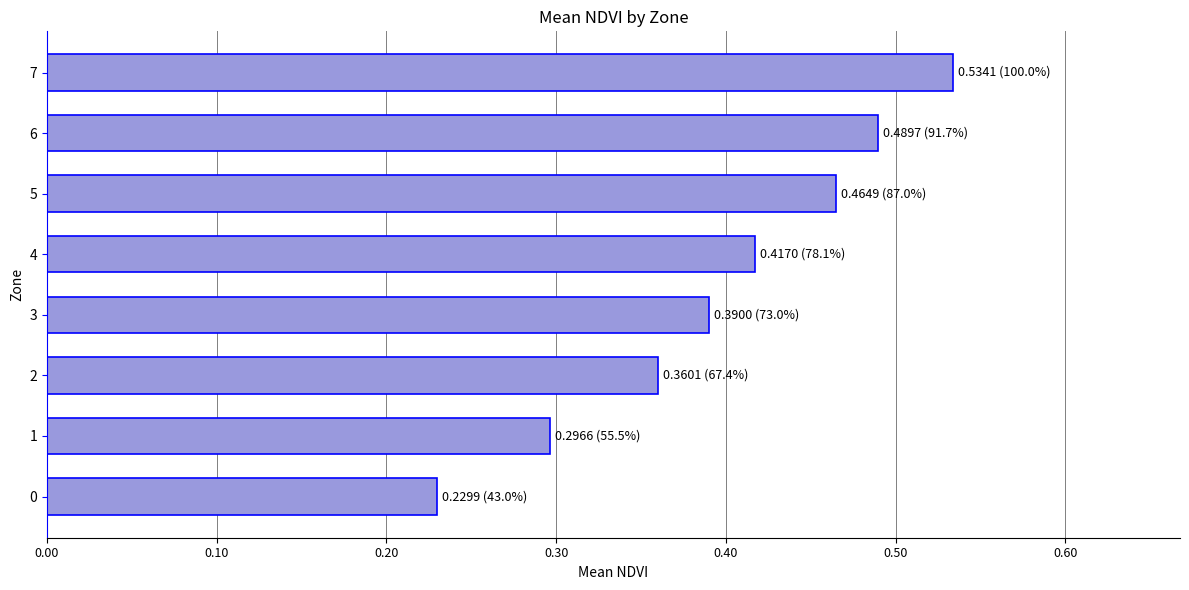

Which category has the highest value across all series?

7